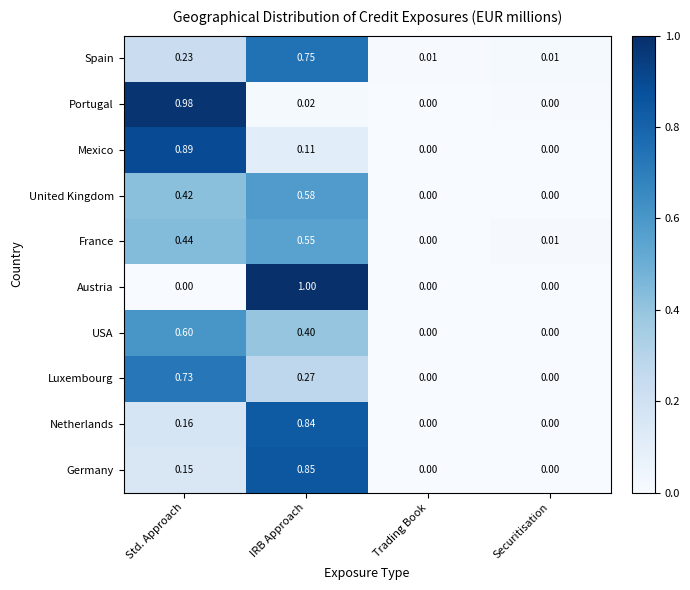

Rank the series at Std. Approach from lowest to highest value.

Austria, Germany, Netherlands, Spain, United Kingdom, France, USA, Luxembourg, Mexico, Portugal